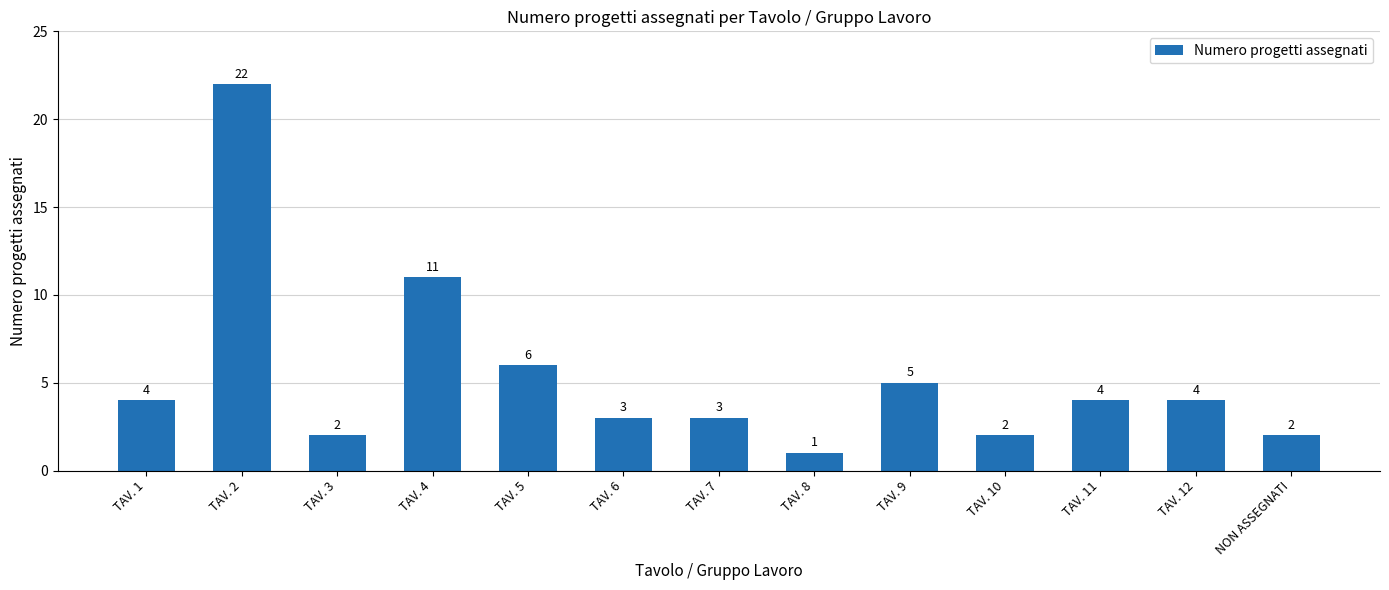

Which category has the lowest value across all series?

TAV. 8